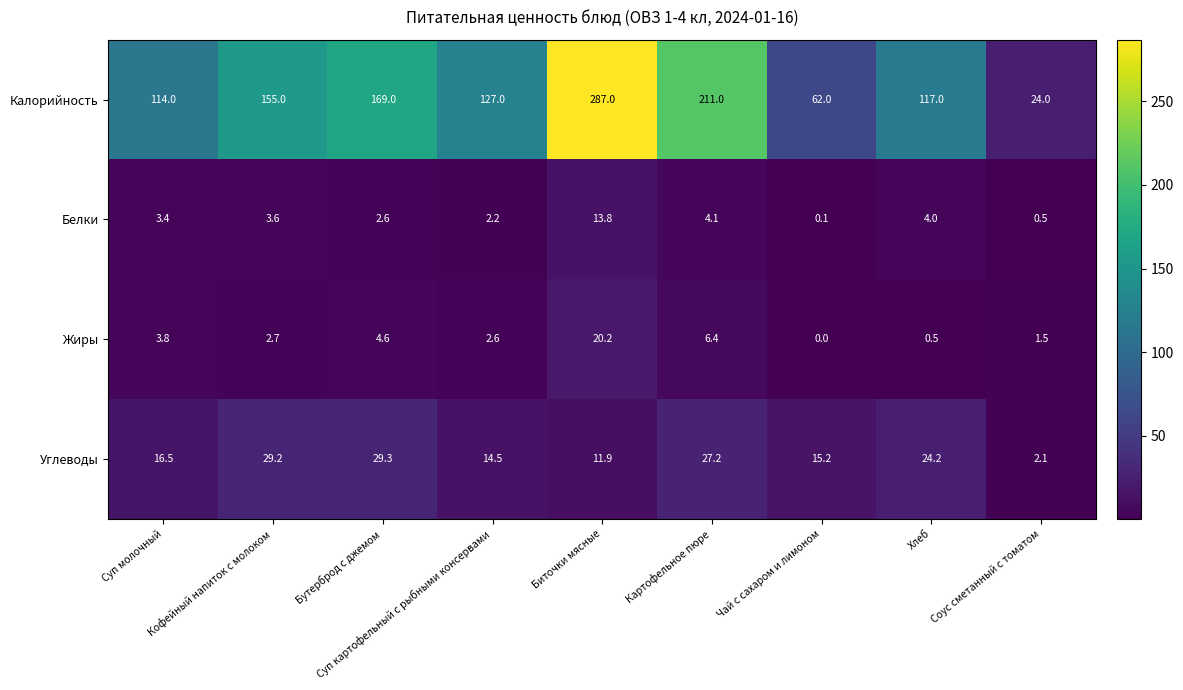

Rank the series by their maximum value, from lowest to highest.

Белки, Жиры, Углеводы, Калорийность